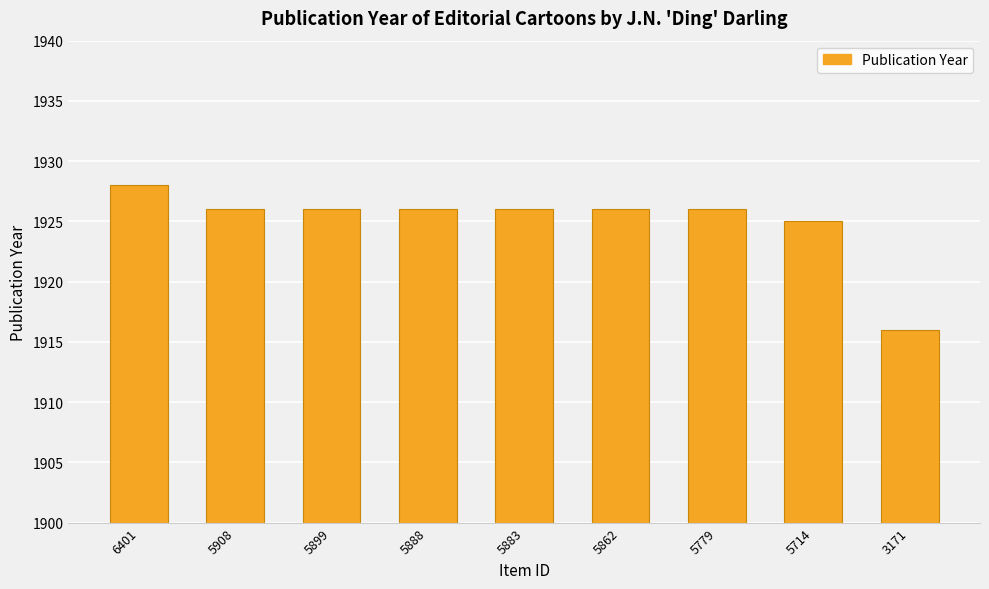

How many values are below 1926?

2